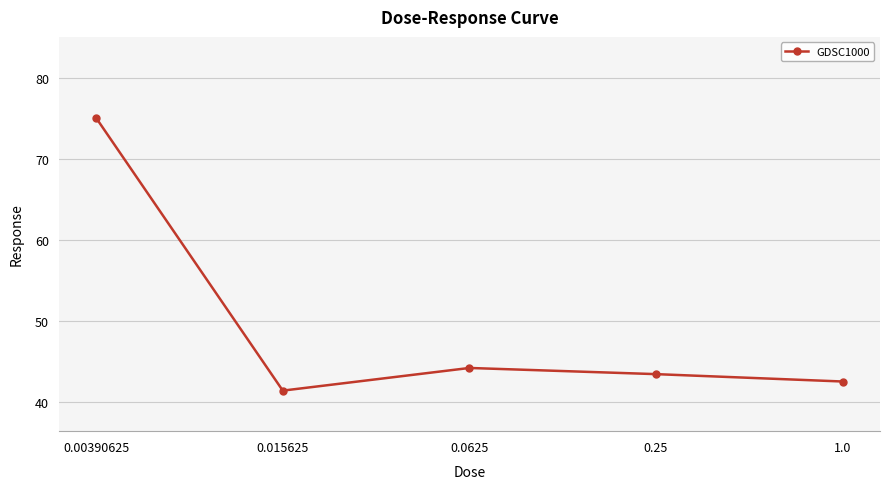

What is the minimum value shown in the chart?

41.5